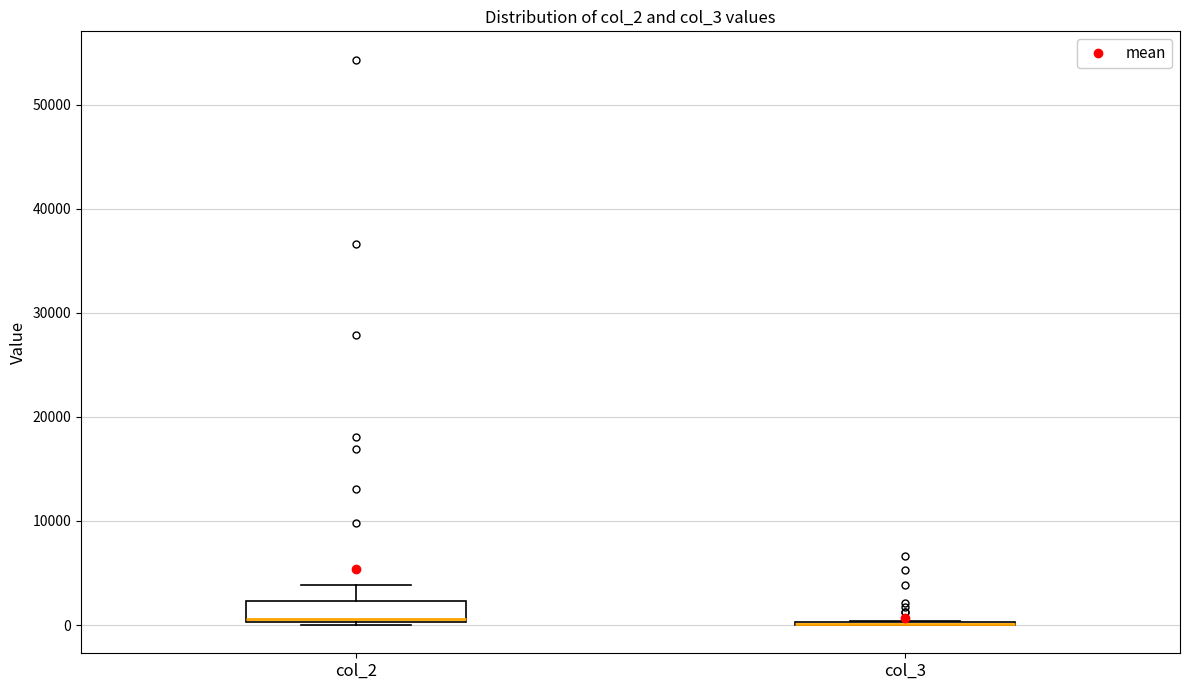

Where is the lower edge of the box for col_2 on the y-axis? The values are not printed on the chart, so give them approximately, as read against the axis.

0